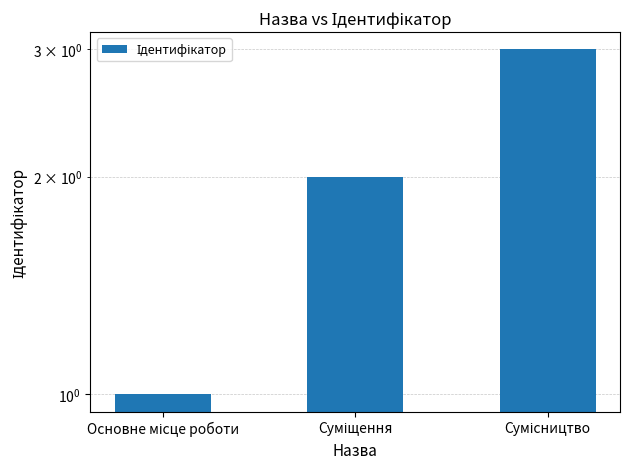

What is the label of the 2nd bar from the left?

Суміщення